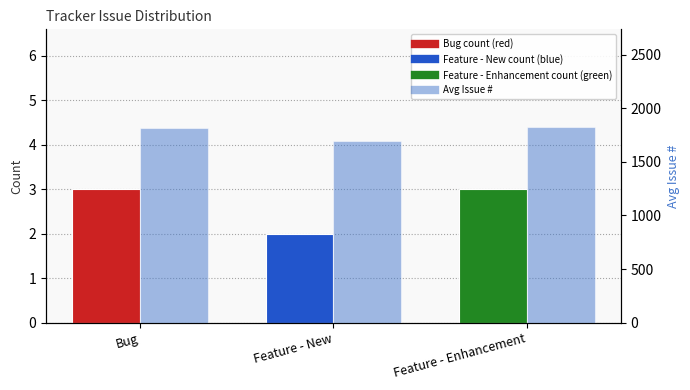

What is the difference between the Avg Issue # values at Feature - Enhancement and Feature - New?

132.2